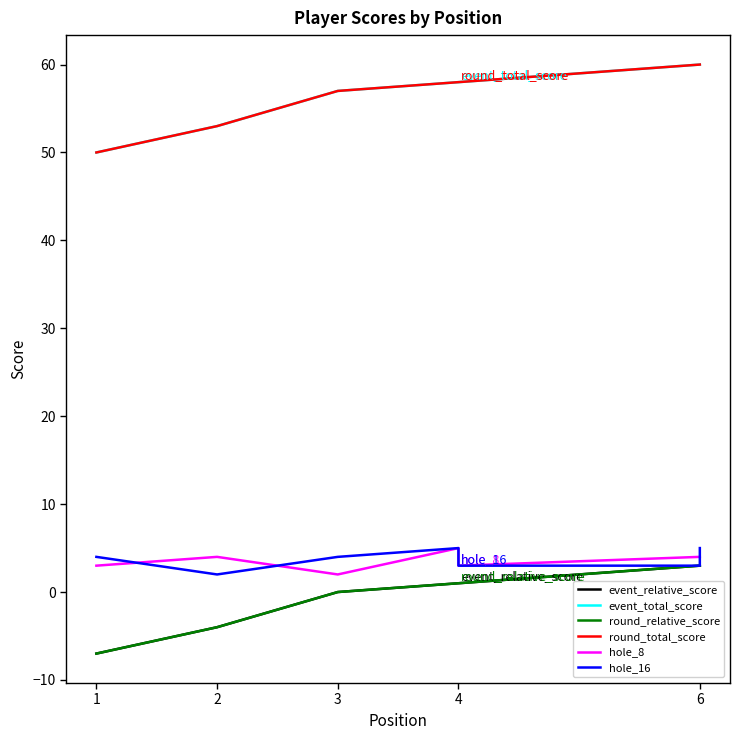

At which label is event_total_score closest to 55?

2